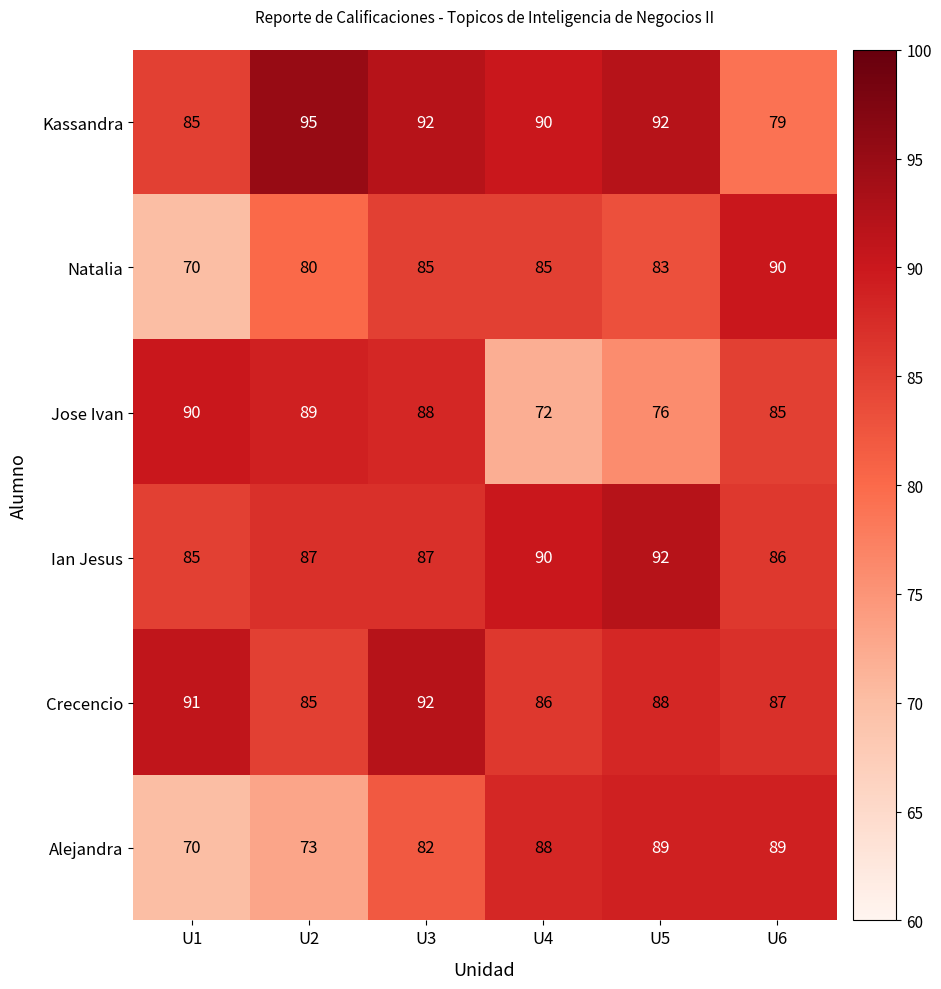

What is the maximum value shown in the chart?

95